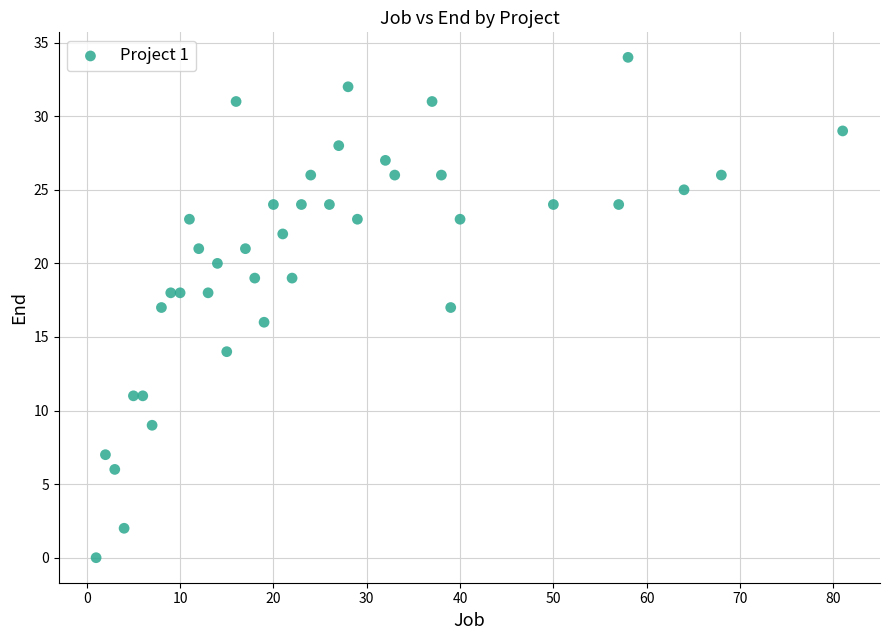

What is the range of X values (max minus min)?

80